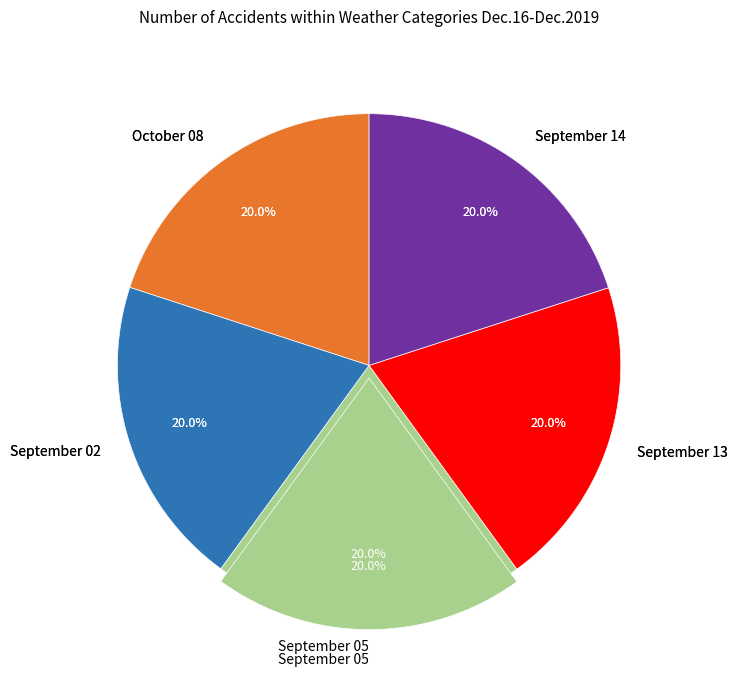

To the nearest percent, what is the average slice percentage?

20%